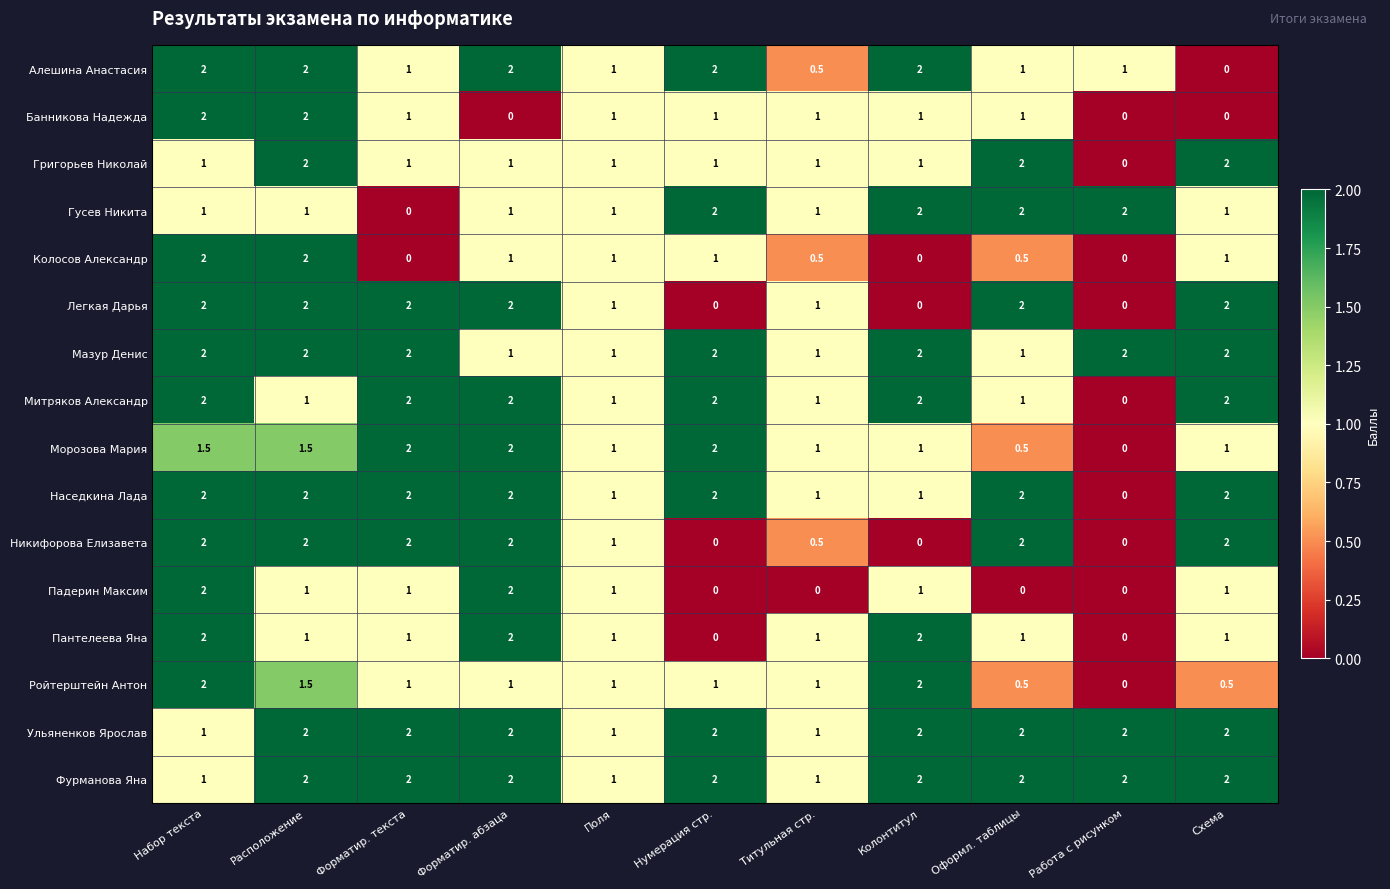

What is the difference between the maximum and minimum values in the Григорьев Николай series?

2.0